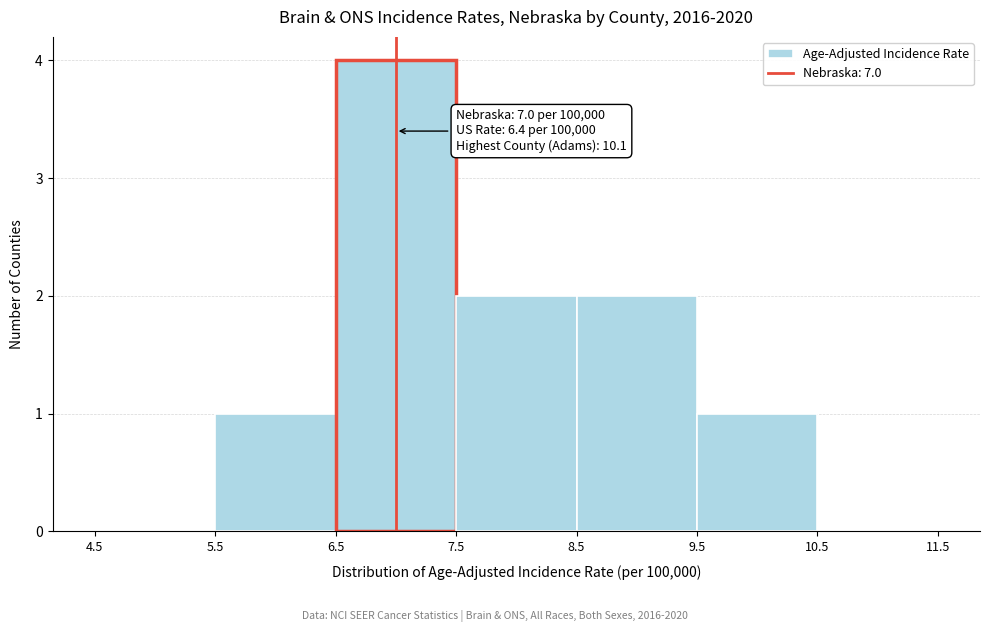

Over which range of the x-axis is the bar tallest?

6.5 to 7.5